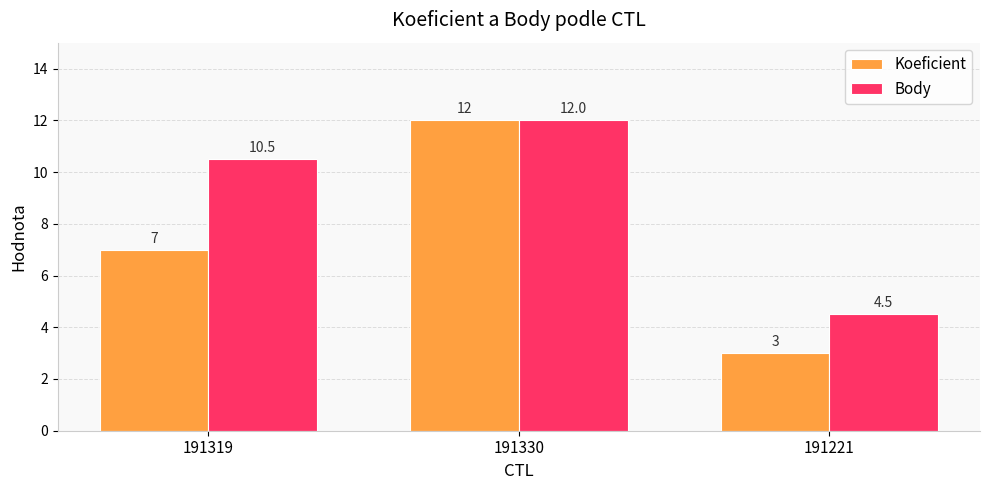

Is the value of Body at 191319 greater than the value of Koeficient at 191330?

No